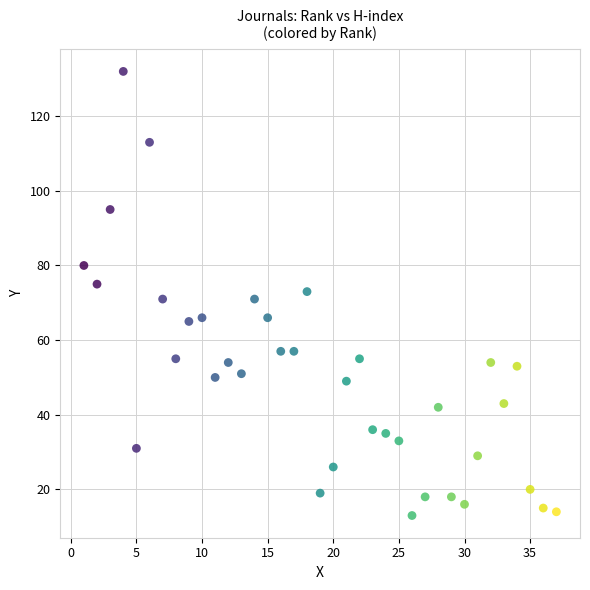

What is the range of Y values (max minus min)?

119